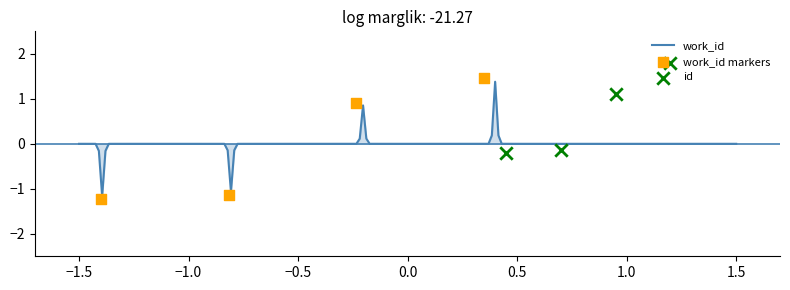

Which series contains the highest Y value?

id